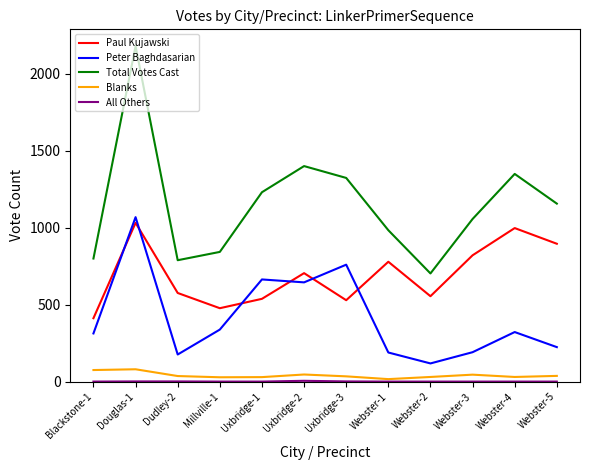

How many lines are shown in the chart?

5